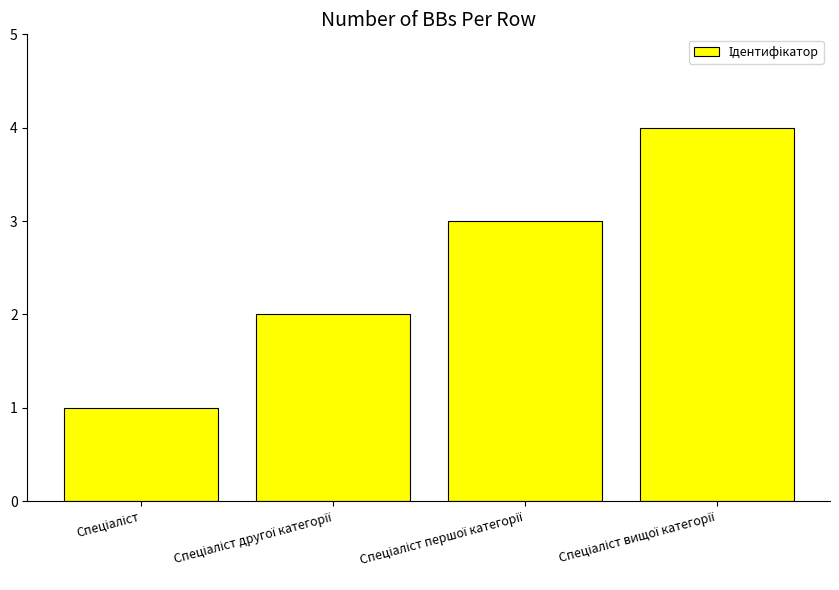

What is the sum of all values?

10